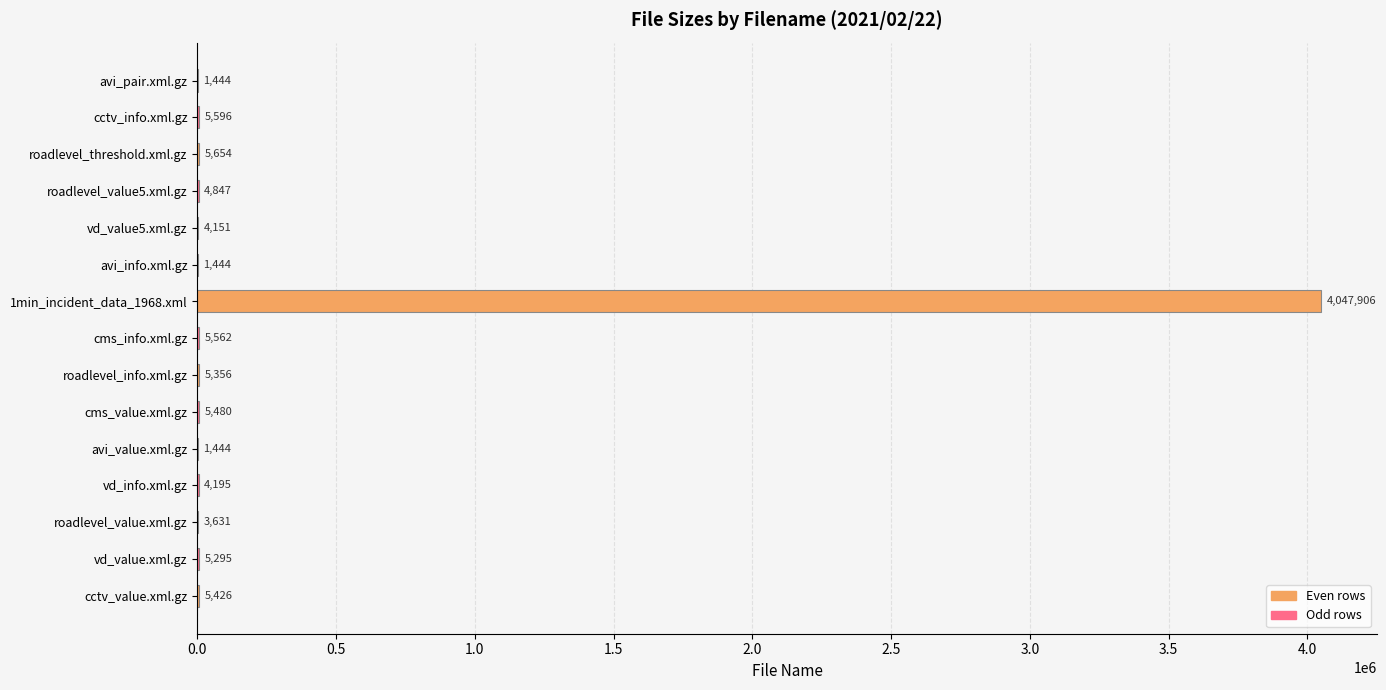

Between vd_value.xml.gz and vd_value5.xml.gz, which is larger?

vd_value.xml.gz